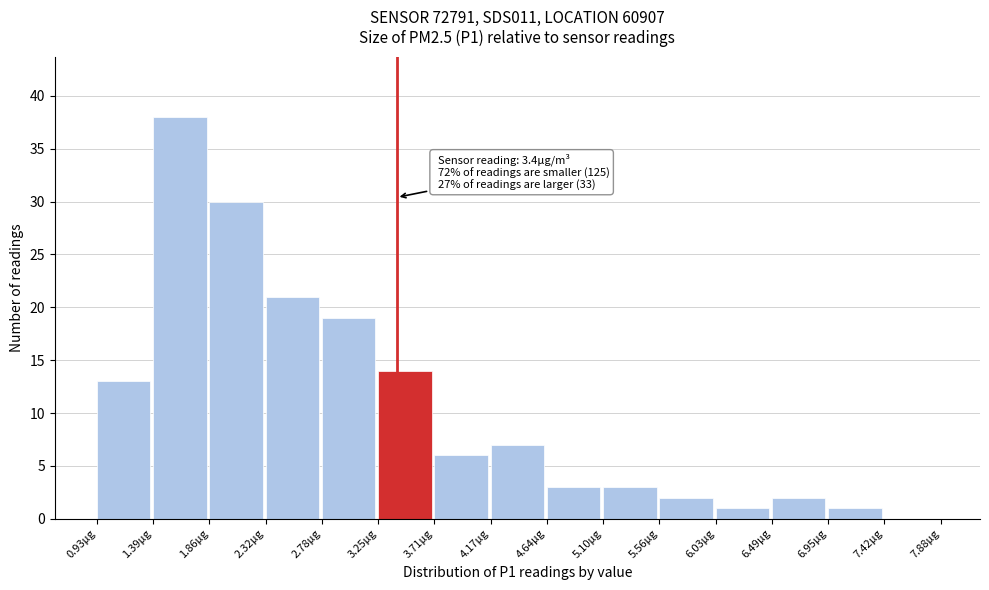

Over which range of the x-axis is the bar tallest?

1.40 to 1.85